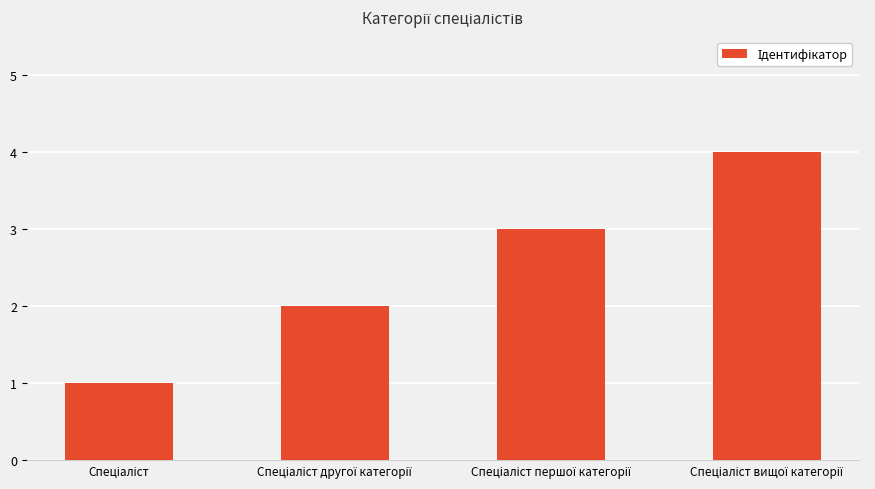

What is the maximum value shown in the chart?

4